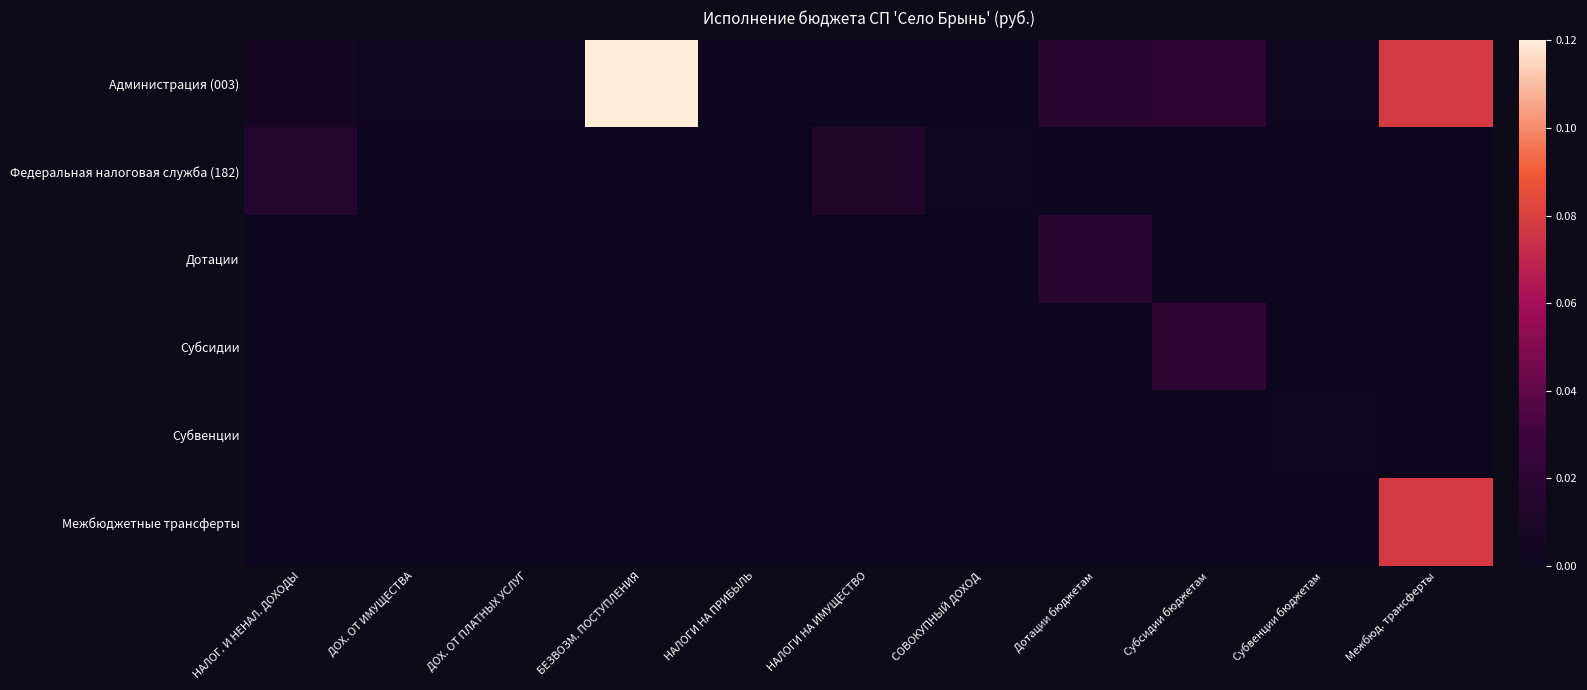

Is it true that Субсидии equals 0.0 at Субвенции бюджетам?

False